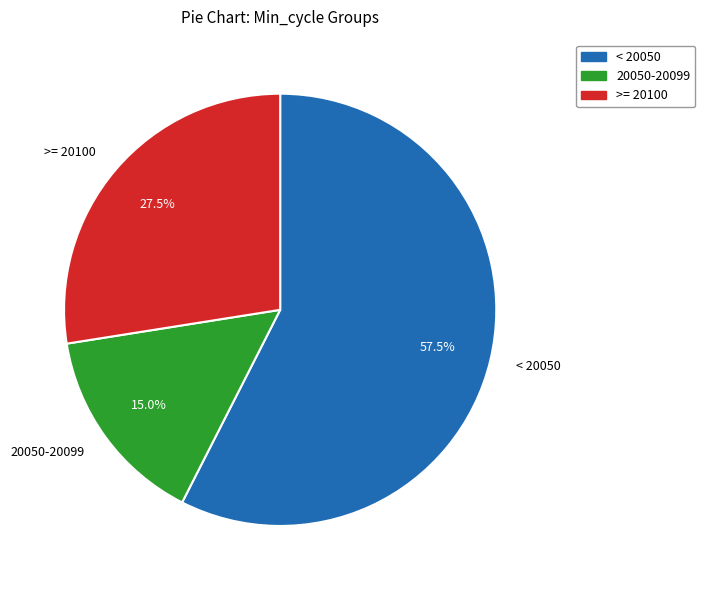

Which has a higher value, 20050-20099 or >= 20100?

>= 20100